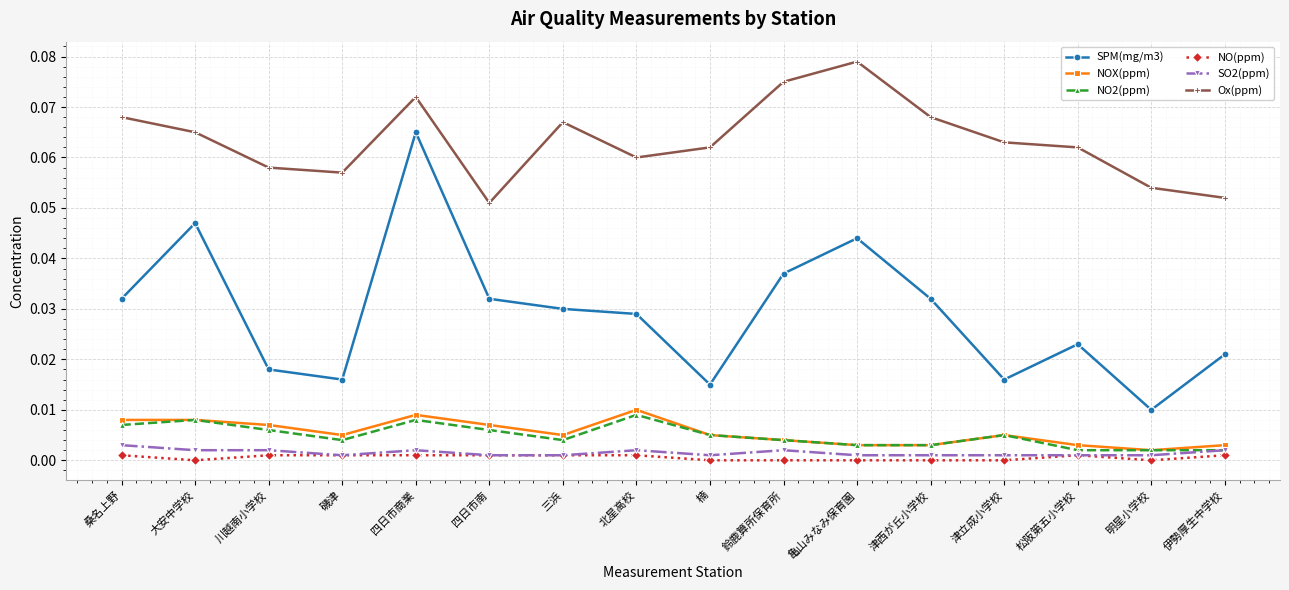

At which category is the sum across all series the highest?

四日市商業